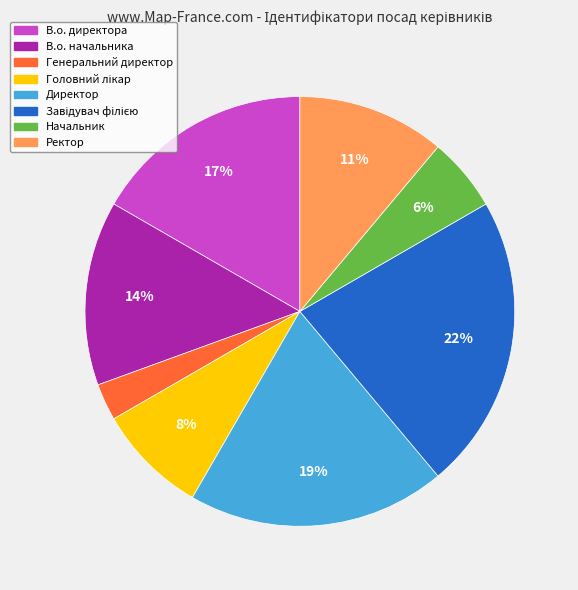

To the nearest percent, what is the average slice percentage?

12%